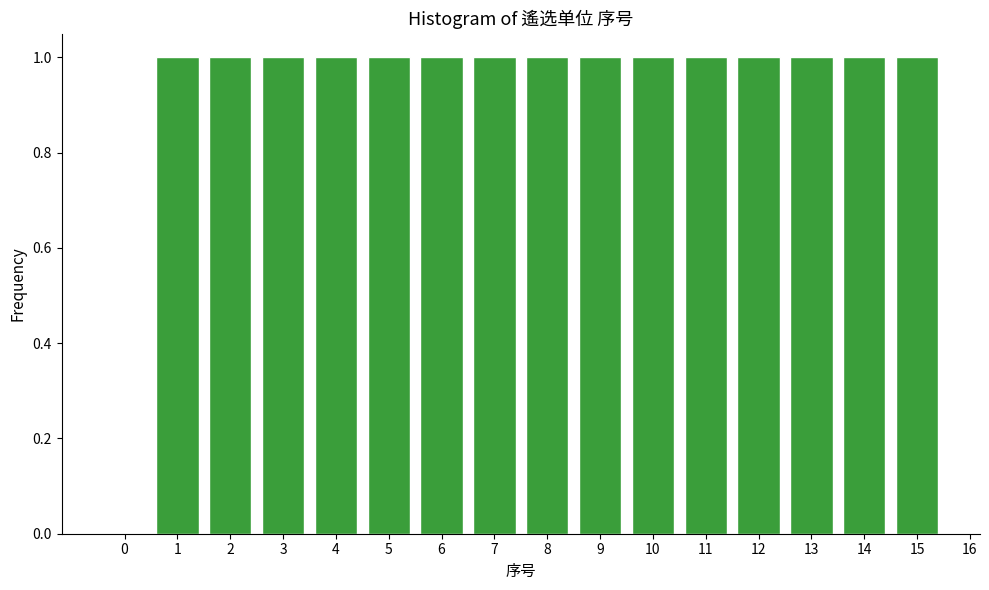

Reading left to right, list all the values displayed in this chart.

0=0	1=1	2=1	3=1	4=1	5=1	6=1	7=1	8=1	9=1	10=1	11=1	12=1	13=1	14=1	15=1